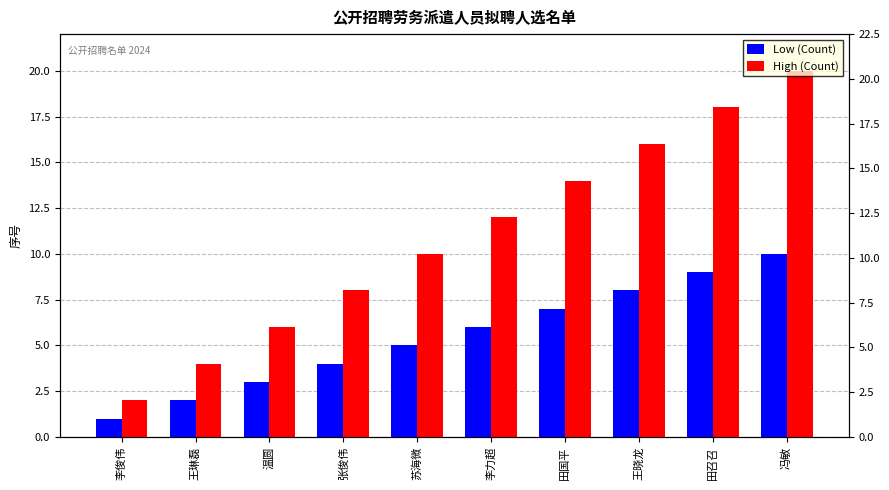

Between 温圆 and 张俊伟, which is larger?

张俊伟